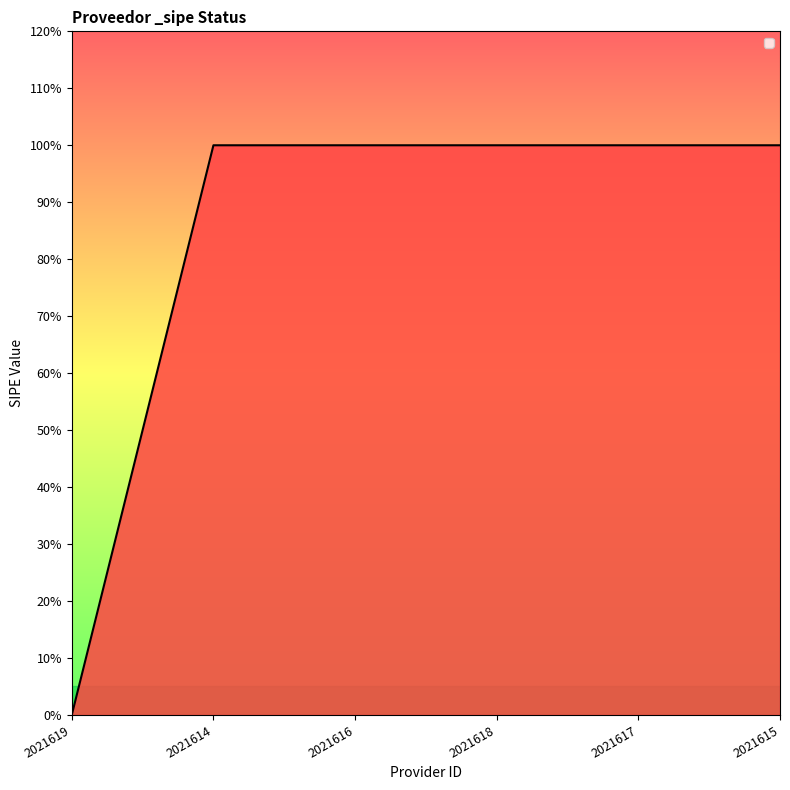

True or false: there are more than 0 points higher than both neighbors.

False